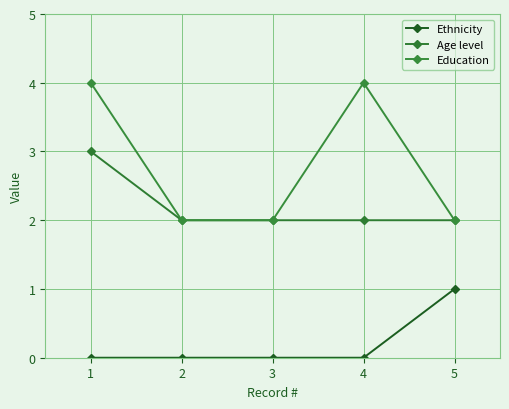

Which has a higher value, 2 or 3?

2